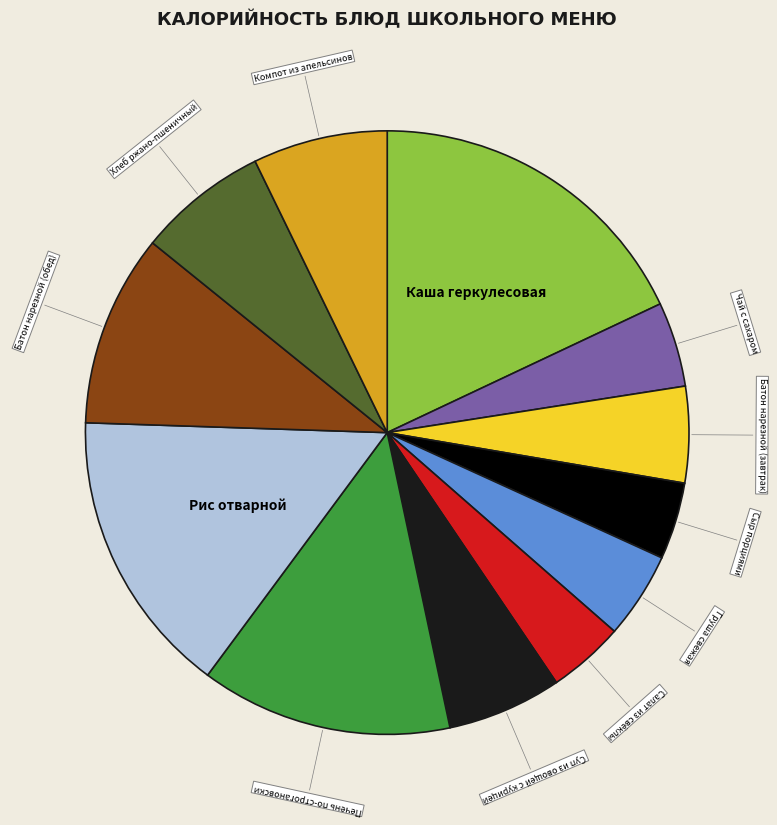

Is there a majority slice in this chart?

No